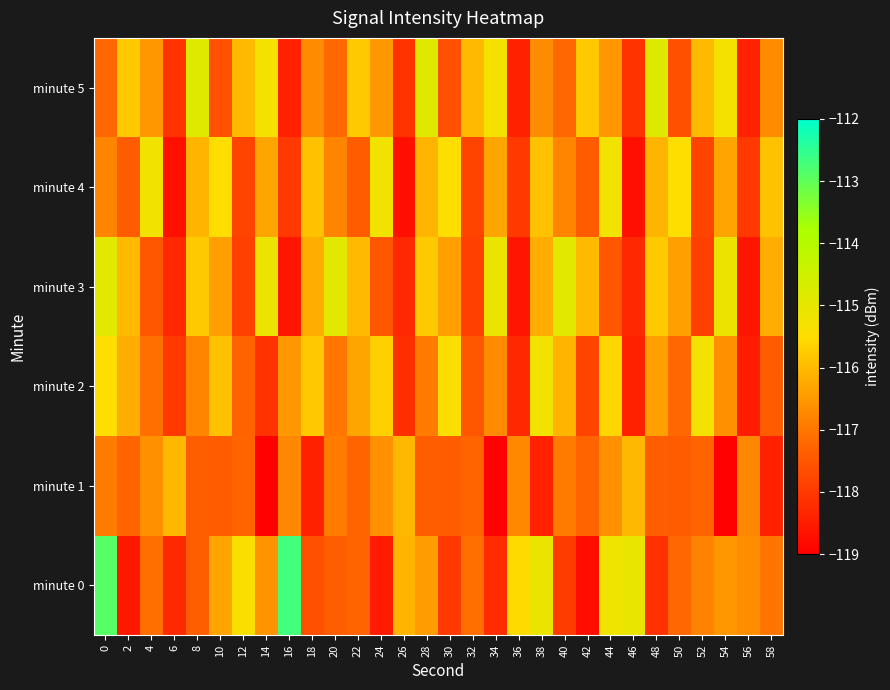

Rank the series by their maximum value, from lowest to highest.

minute 1, minute 2, minute 4, minute 3, minute 5, minute 0